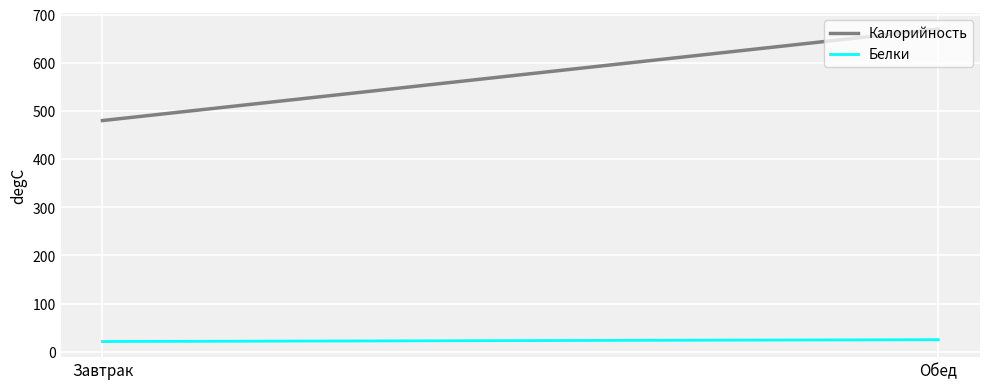

Reading left to right, what are all the values shown in this chart?

Калорийность: 480.0	670.0
Белки: 21.2	25.0